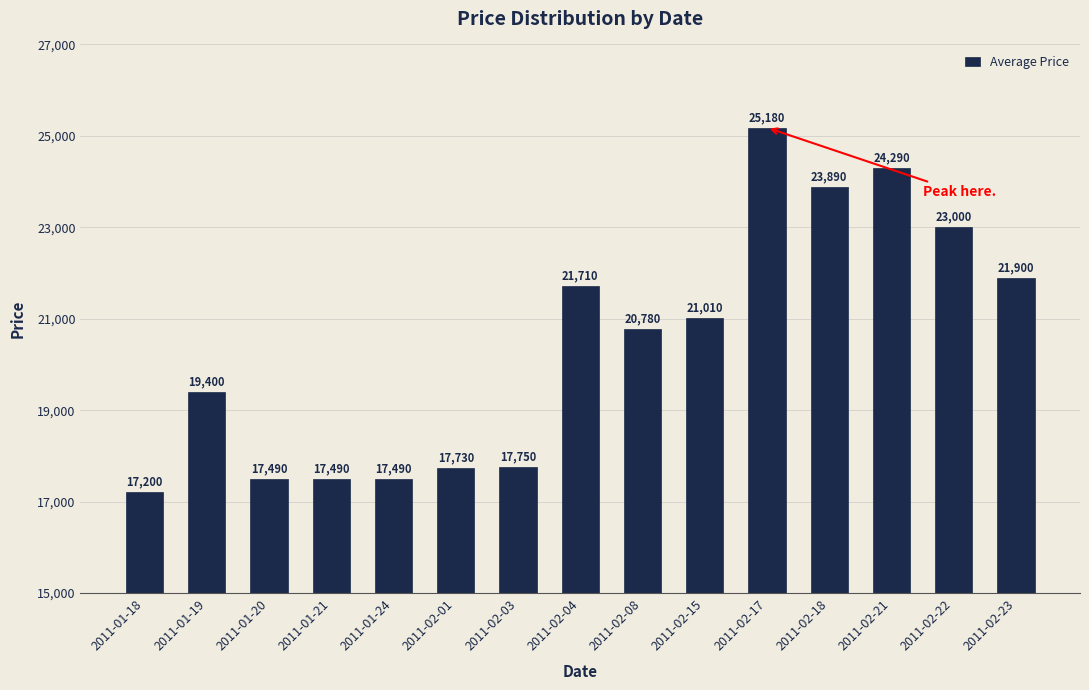

True or false: the data shows 25180 at 2011-02-17.

True